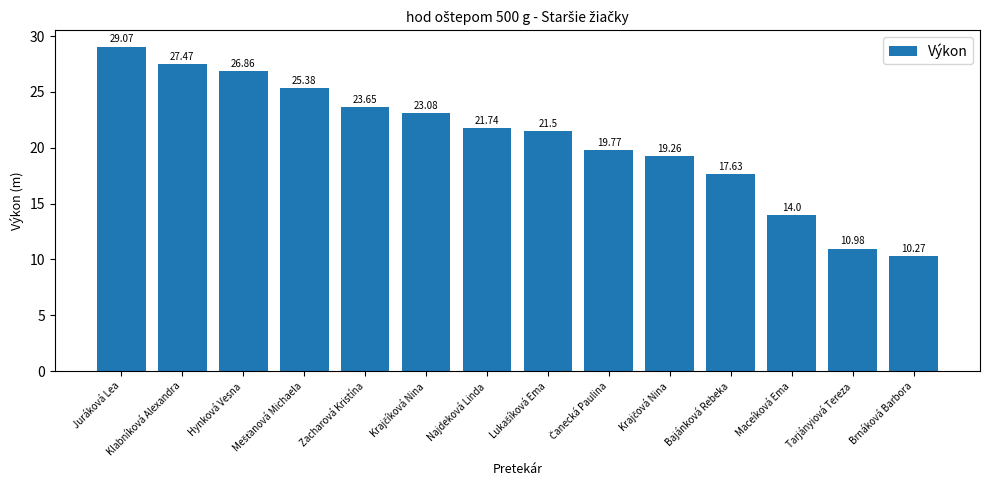

How many distinct data groups are displayed?

1